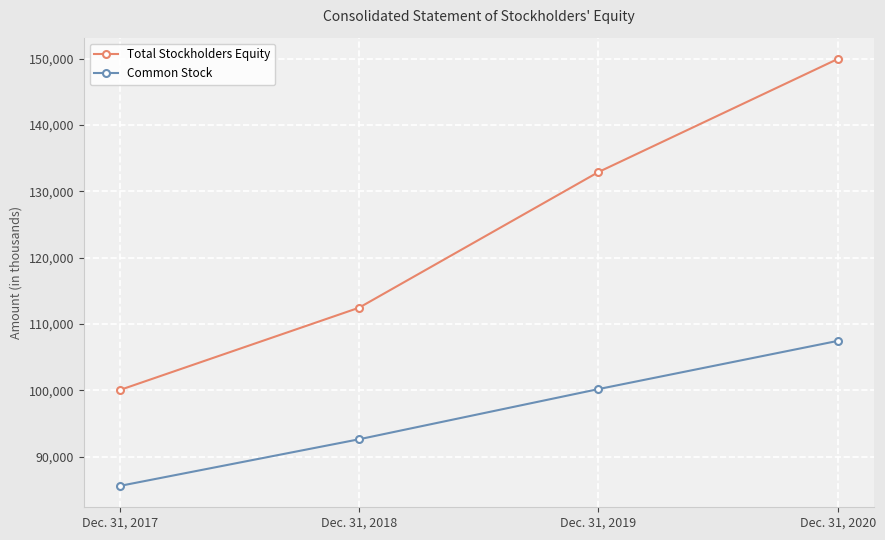

The value of Total Stockholders Equity at Dec. 31, 2017 is 100044. True or false?

True